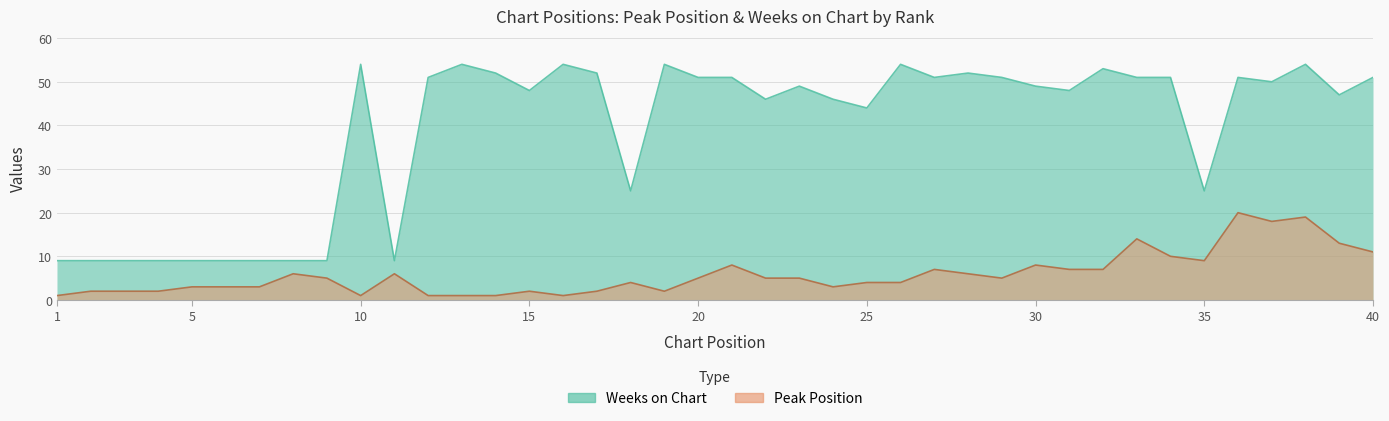

At how many categories does at least one series exceed 18?

30